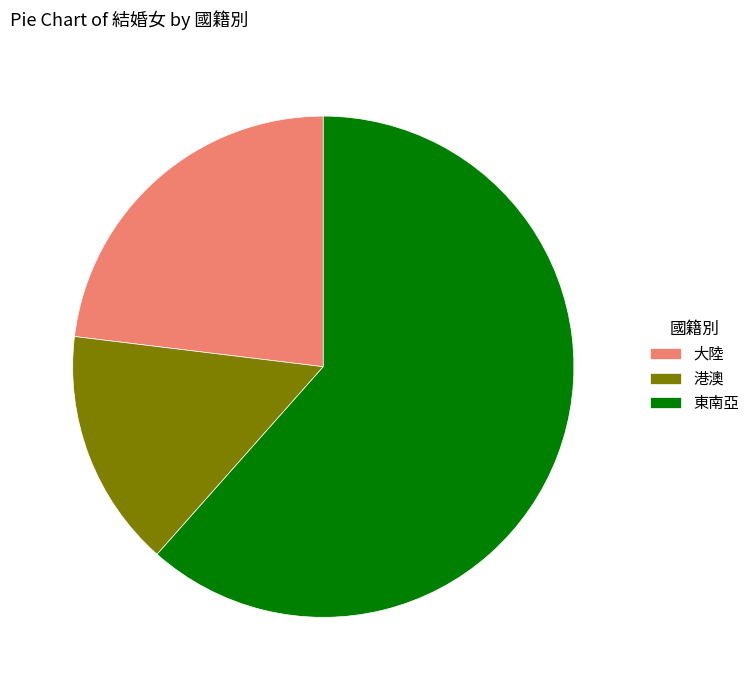

Do 東南亞 and 大陸 together represent more than half of the pie?

Yes